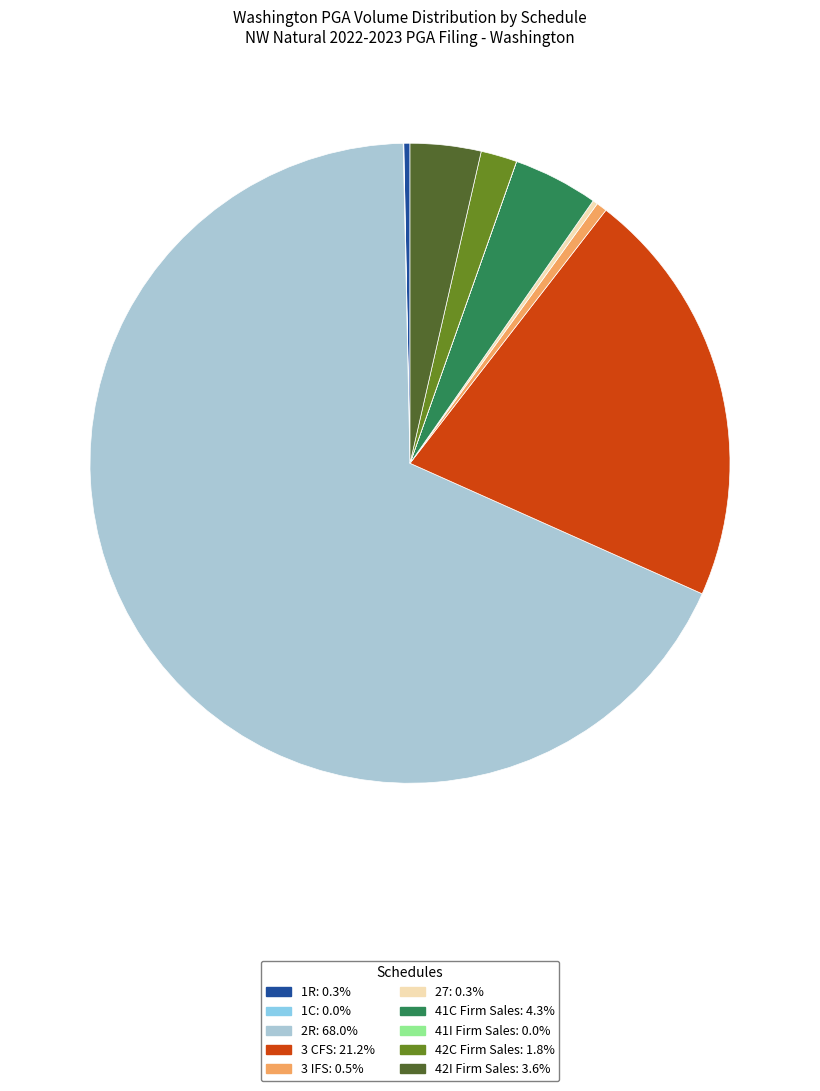

Does any single category account for the majority?

Yes